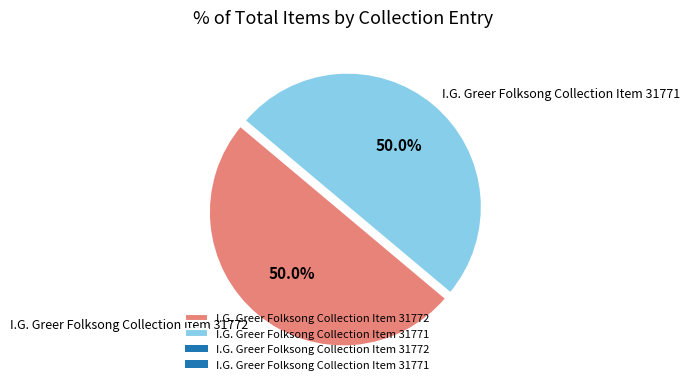

What is the ratio of the value at I.G. Greer Folksong Collection Item 31771 to the value at I.G. Greer Folksong Collection Item 31772?

1.0